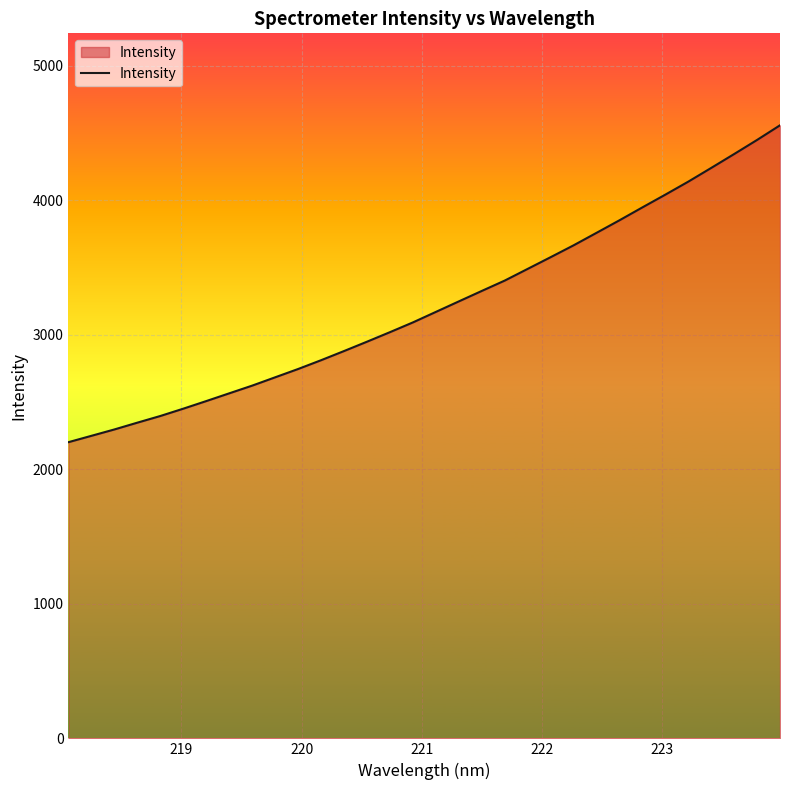

What is the maximum value shown in the chart?

4556.2